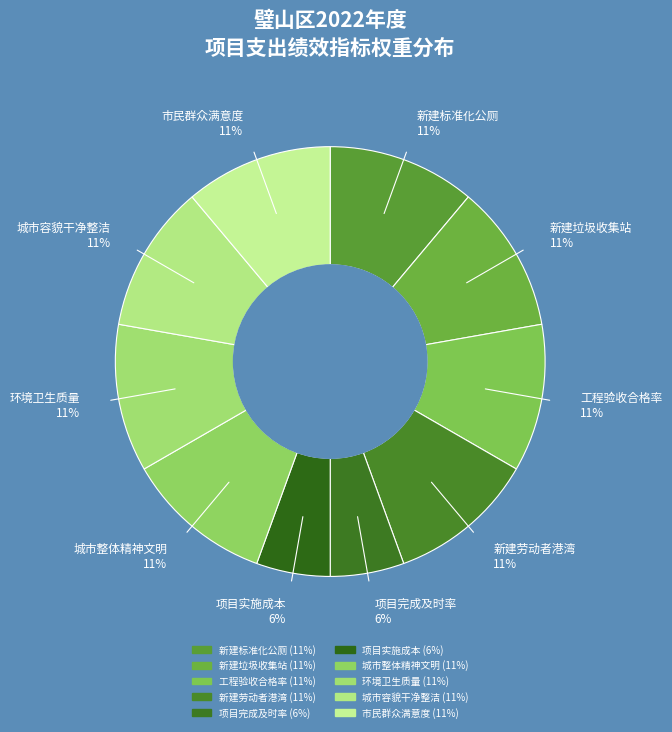

True or false: 工程验收合格率 accounts for 3% of the total.

False